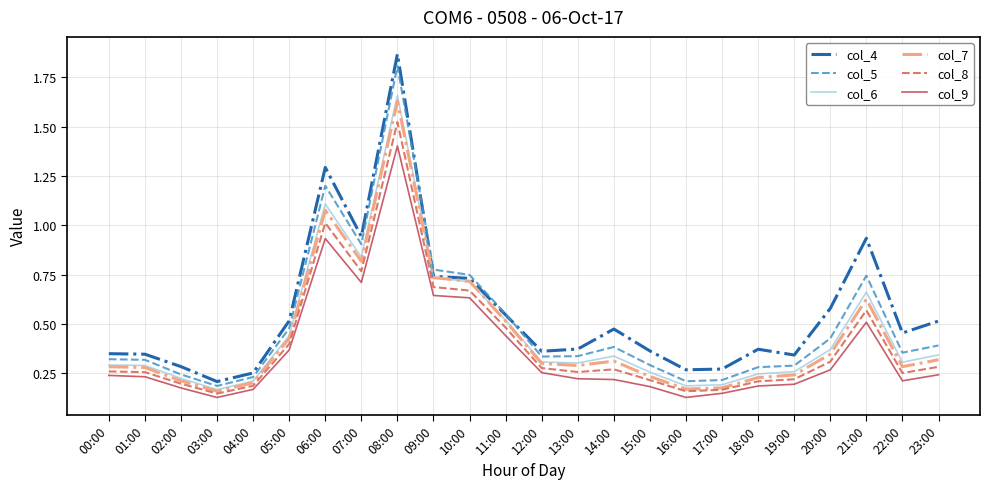

What position from the right is 12:00?

12